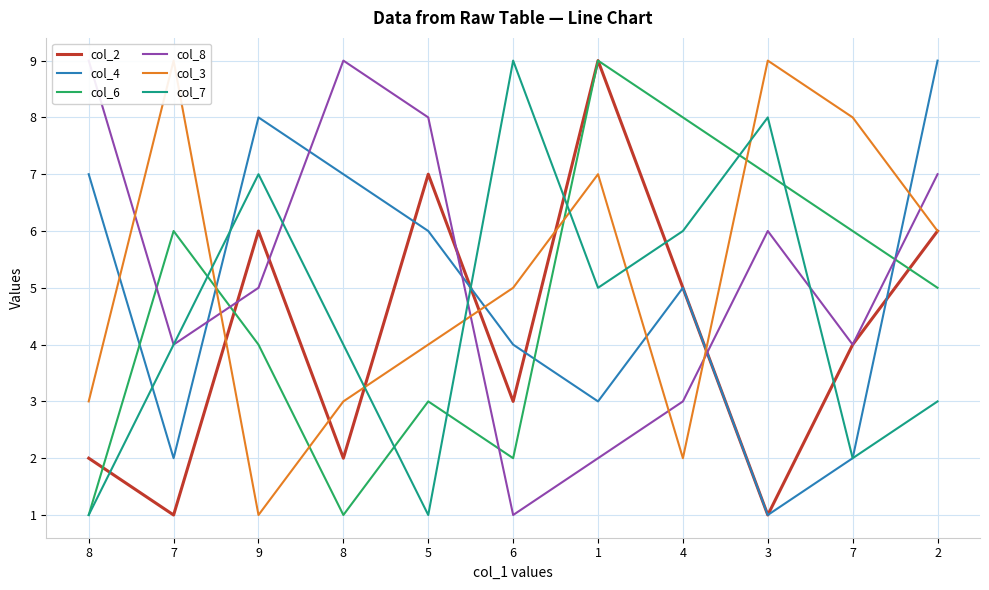

True or false: col_6 and col_4 intersect in this chart.

True